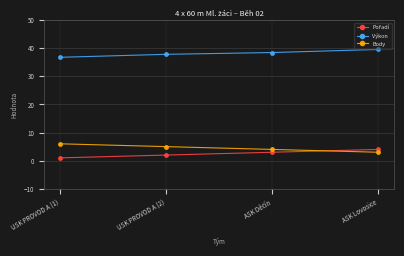

Read the Body value at ASK Lovosice.

3.0